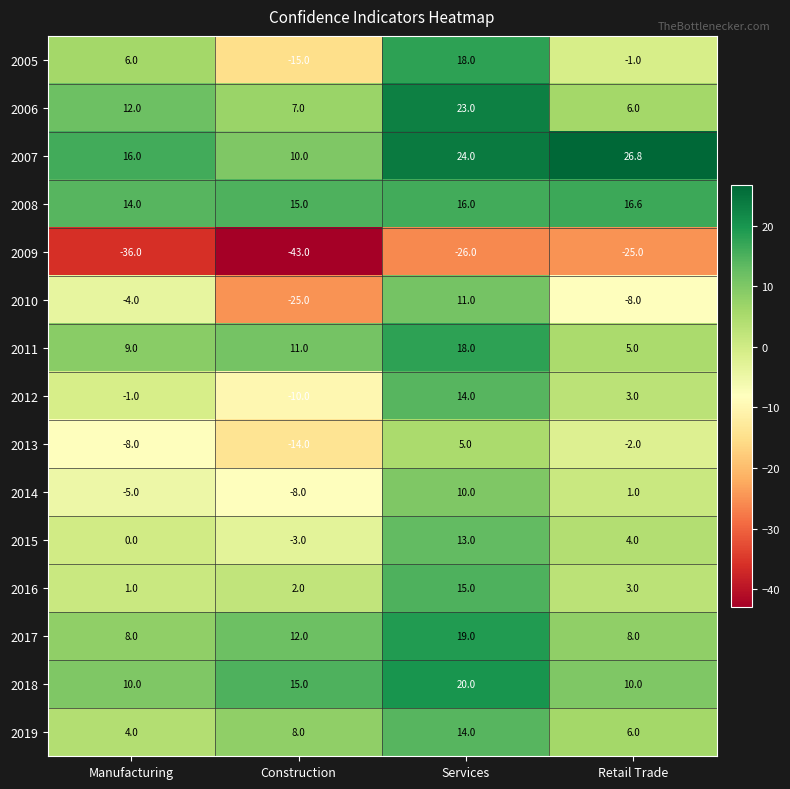

What is the total value across all series at Retail Trade?

53.4